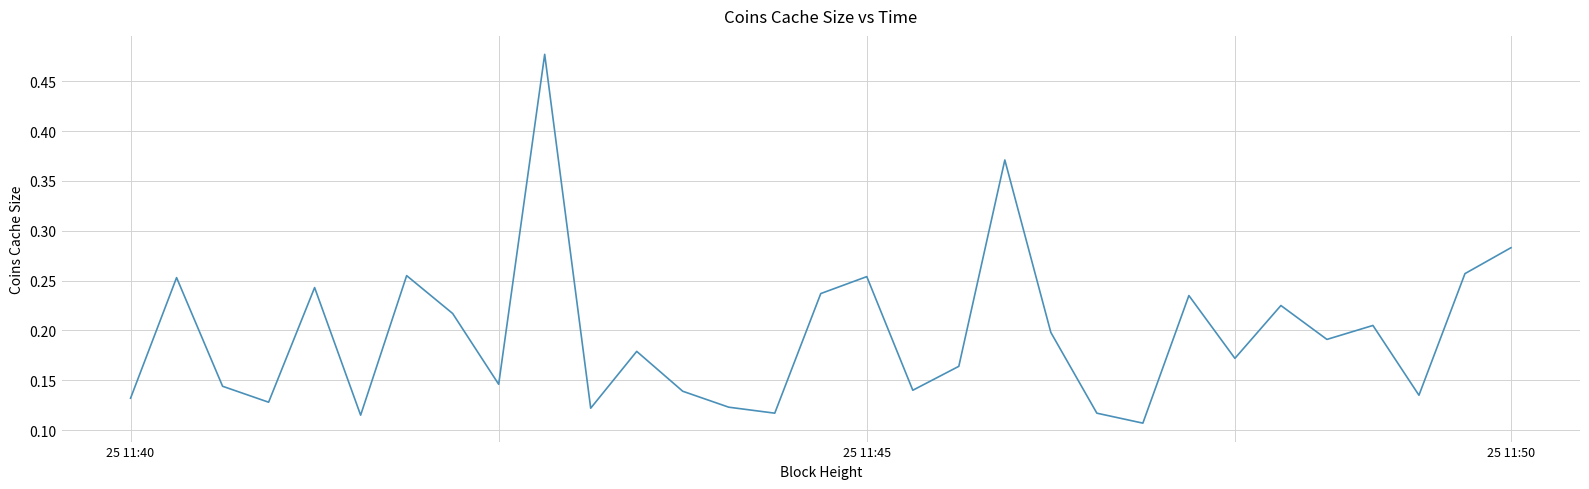

Where is the data nearest to the value 0?

22